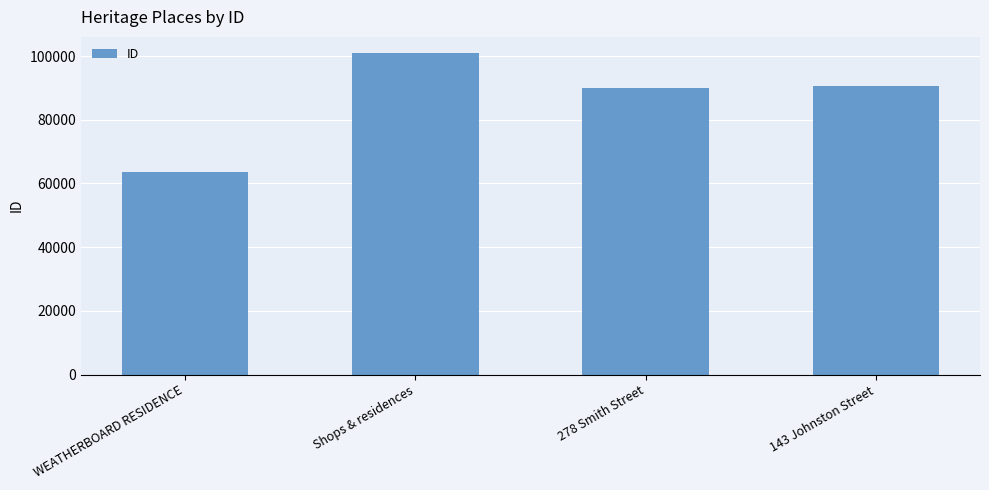

Are the bars horizontal?

No